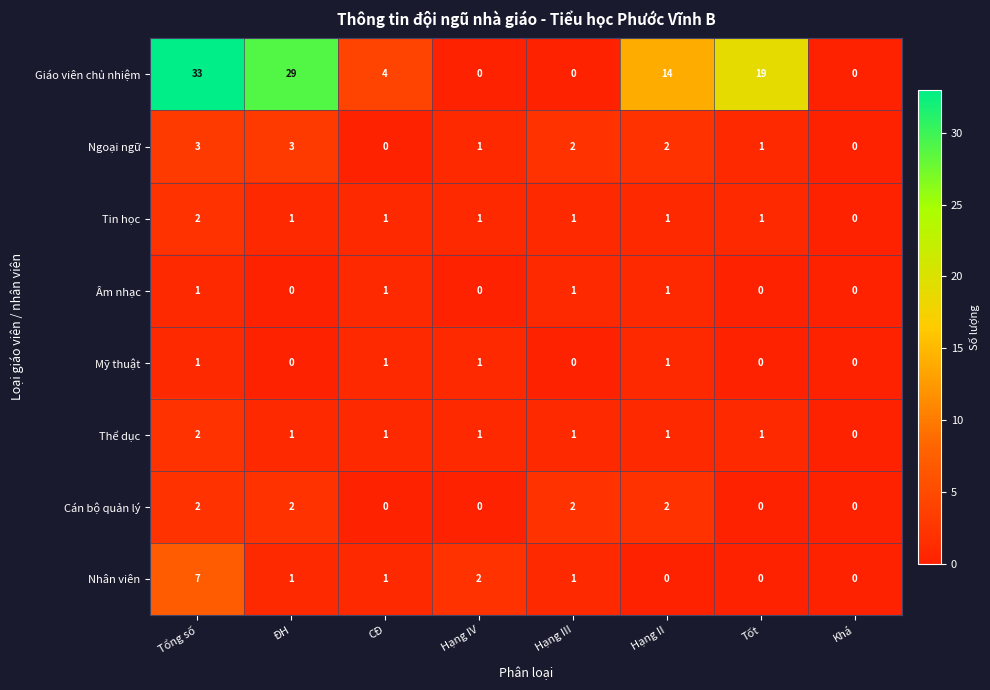

At which category is the sum across all series the highest?

Tổng số